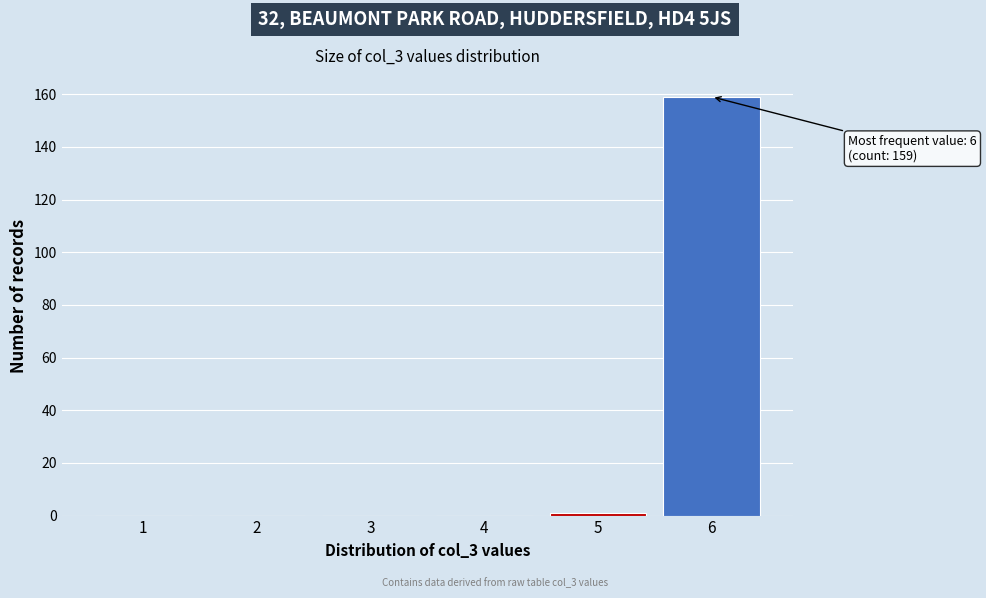

Reading left to right, list all the values displayed in this chart.

1=0	2=0	3=0	4=0	5=1	6=159